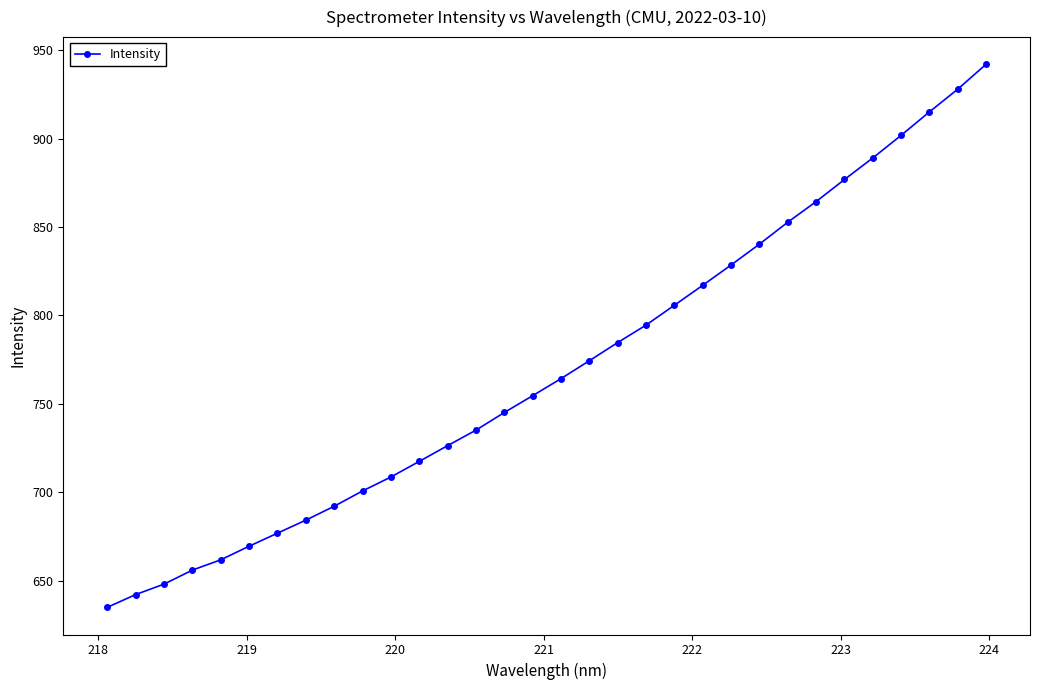

What is the value of the 23rd point from the left?

828.6